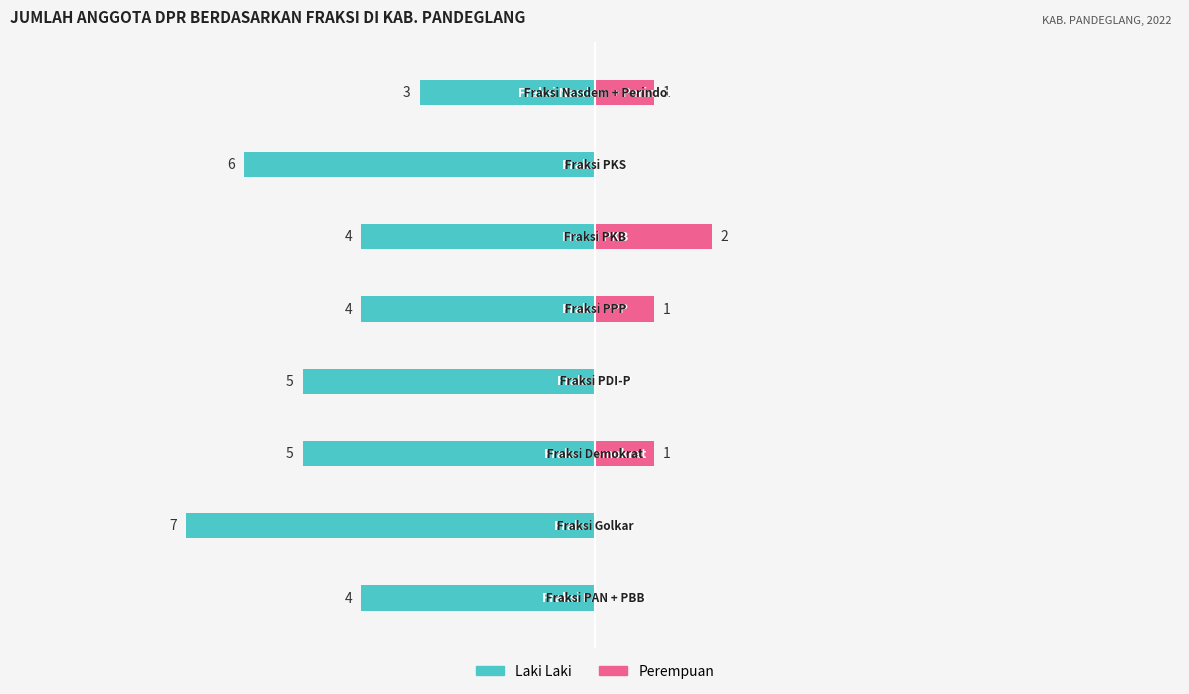

How many bars are there in each group?

2